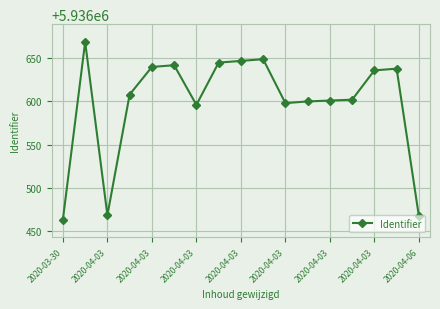

True or false: the data has more than 1 interior local peaks.

True